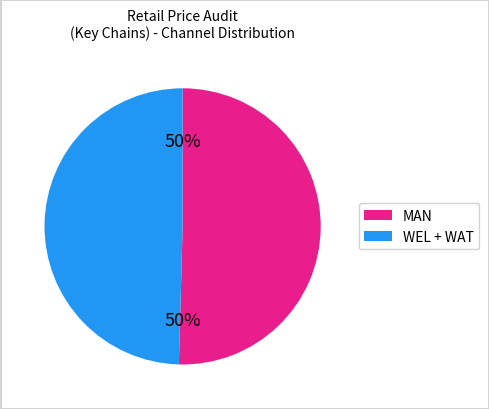

To the nearest percent, what is the average slice percentage?

50%